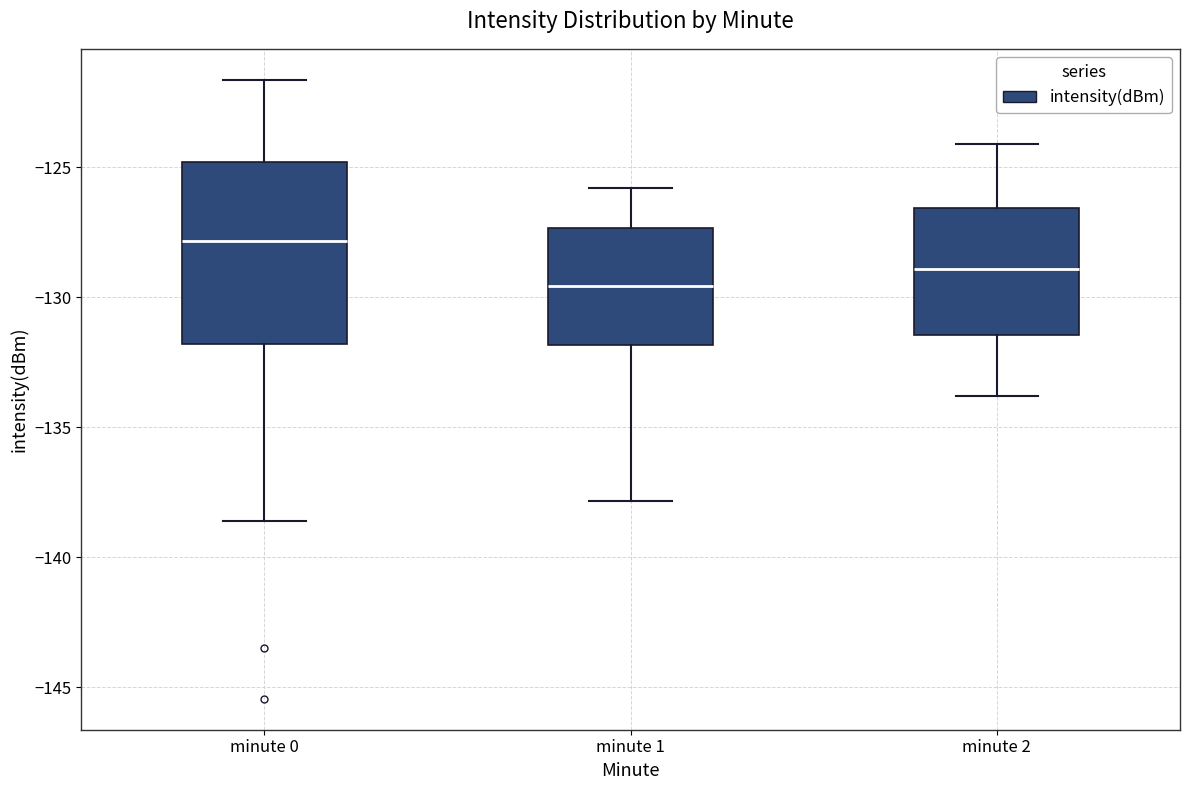

Reading left to right, read every box against the y-axis: the position of its median line, the range the box covers, and the ends of its whiskers. The values are not printed on the chart, so give them approximately, as read against the axis.

minute 0: median -128.0, box -132.0 to -125.0, whiskers -138.5 to -121.5
minute 1: median -129.5, box -132.0 to -127.5, whiskers -138.0 to -126.0
minute 2: median -129.0, box -131.5 to -126.5, whiskers -134.0 to -124.0